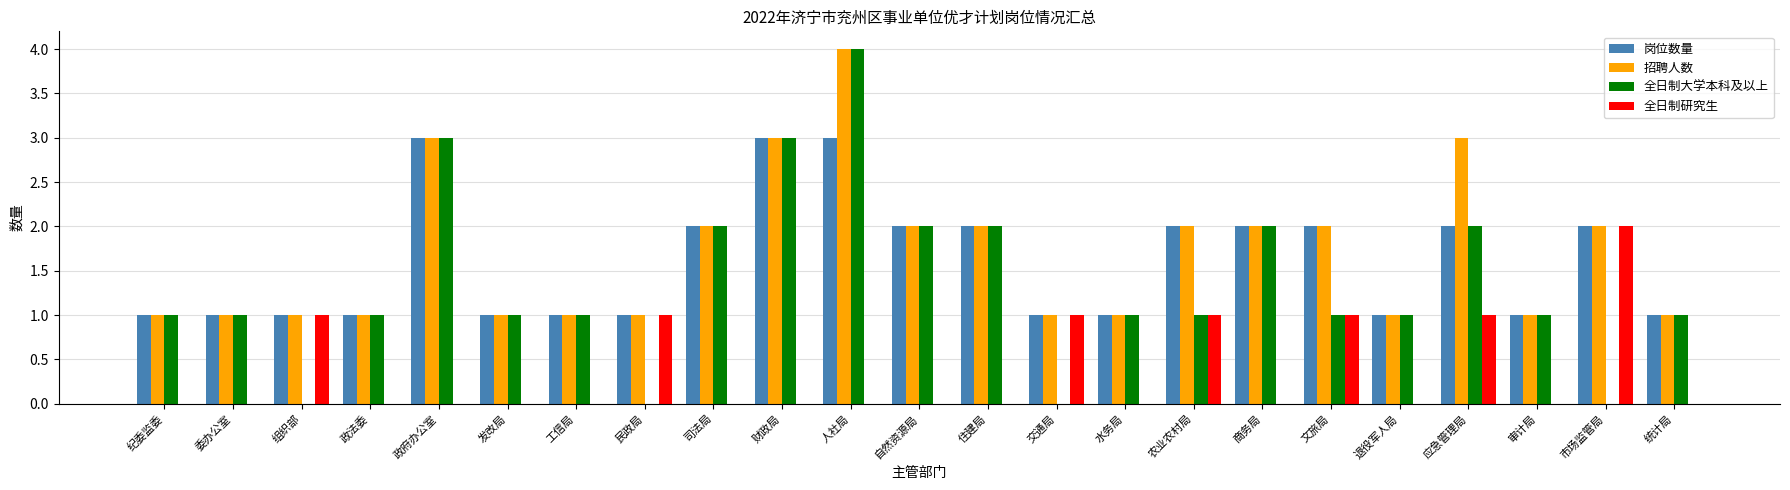

What is the total value across all series at 文旅局?

6